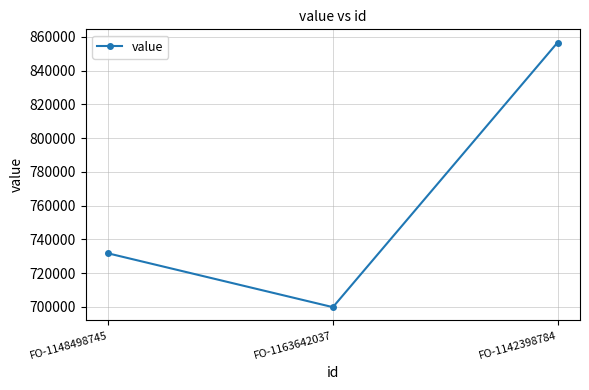

Which category has the highest value across all series?

FO-1142398784